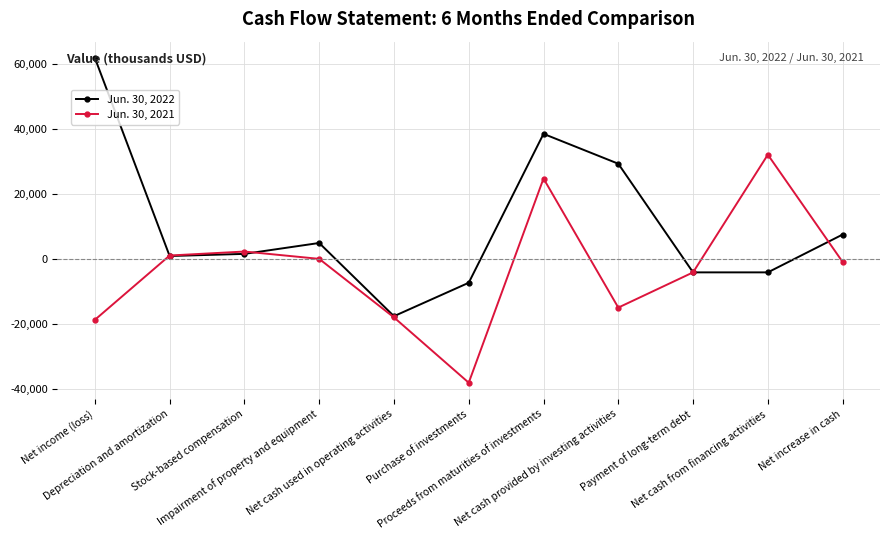

True or false: Jun. 30, 2021 has more than 2 interior local peaks.

True